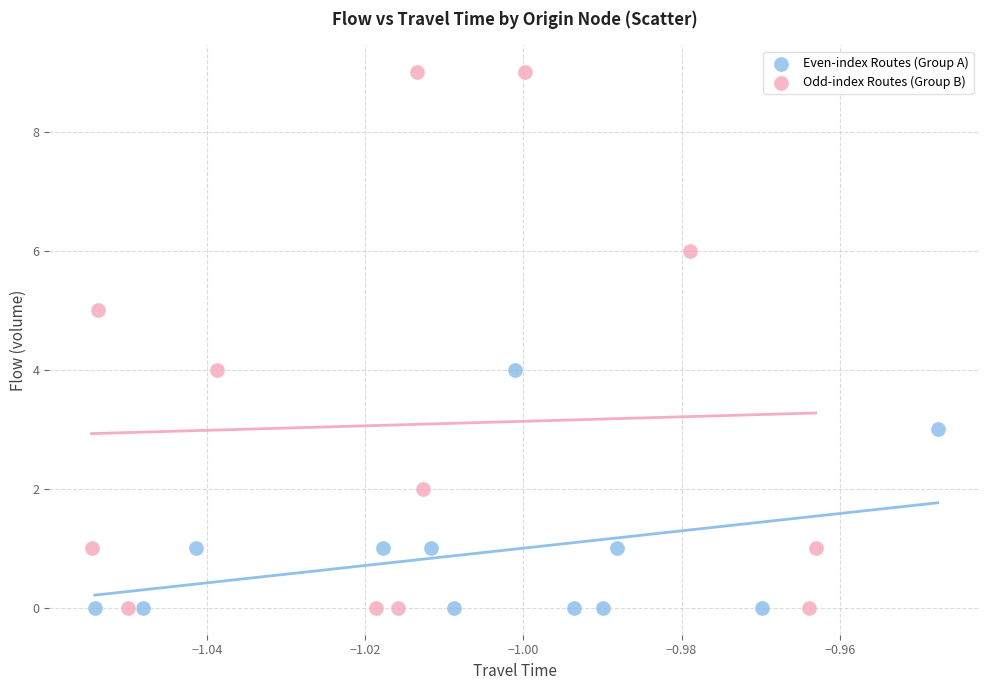

Which series has the widest spread of Y values?

Odd-index Routes (Group B)